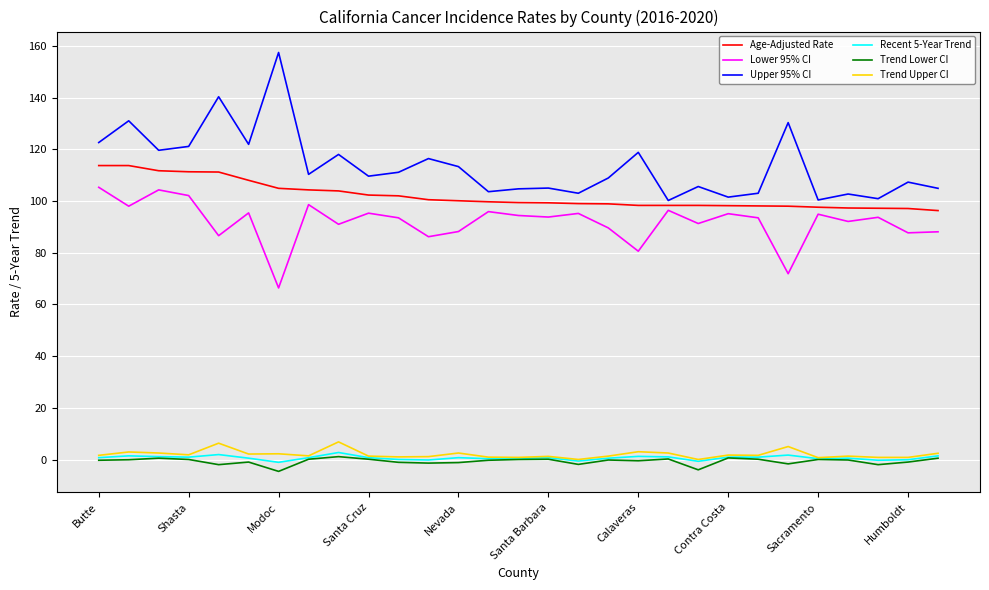

Which series has the widest spread of values?

Upper 95% CI